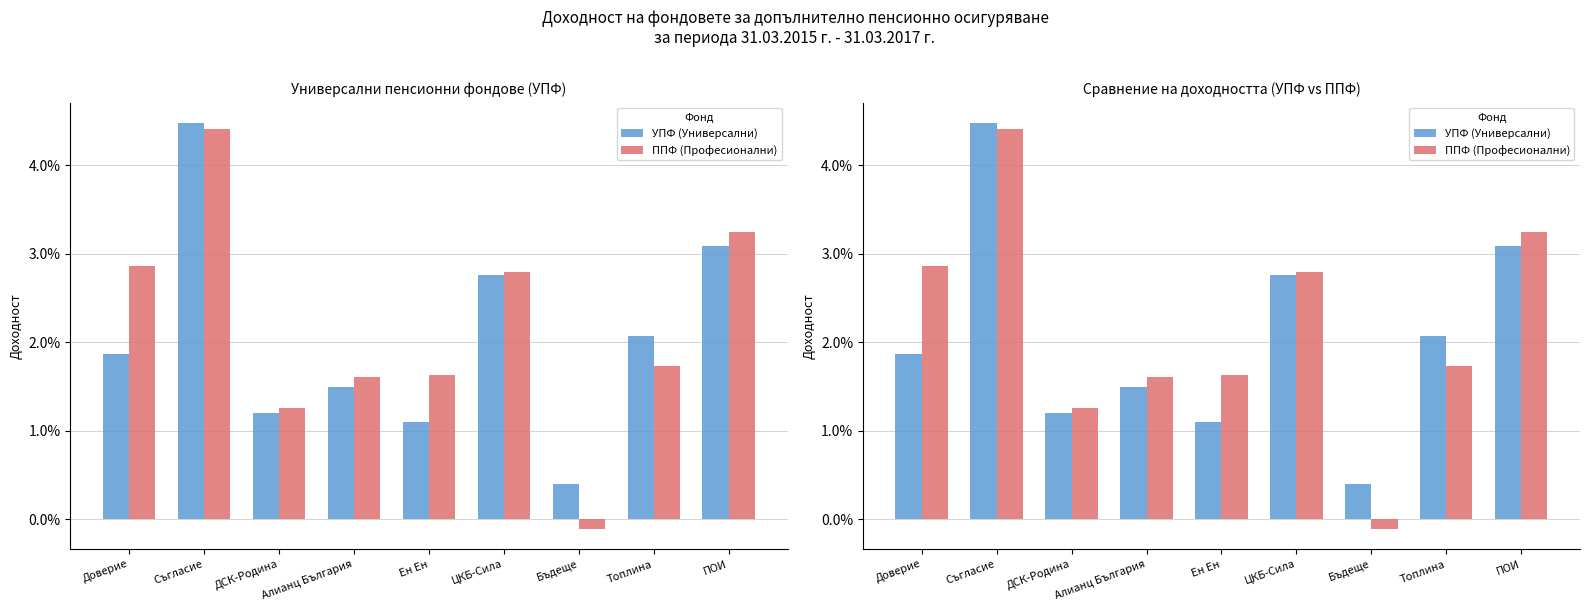

How many distinct data groups are displayed?

2